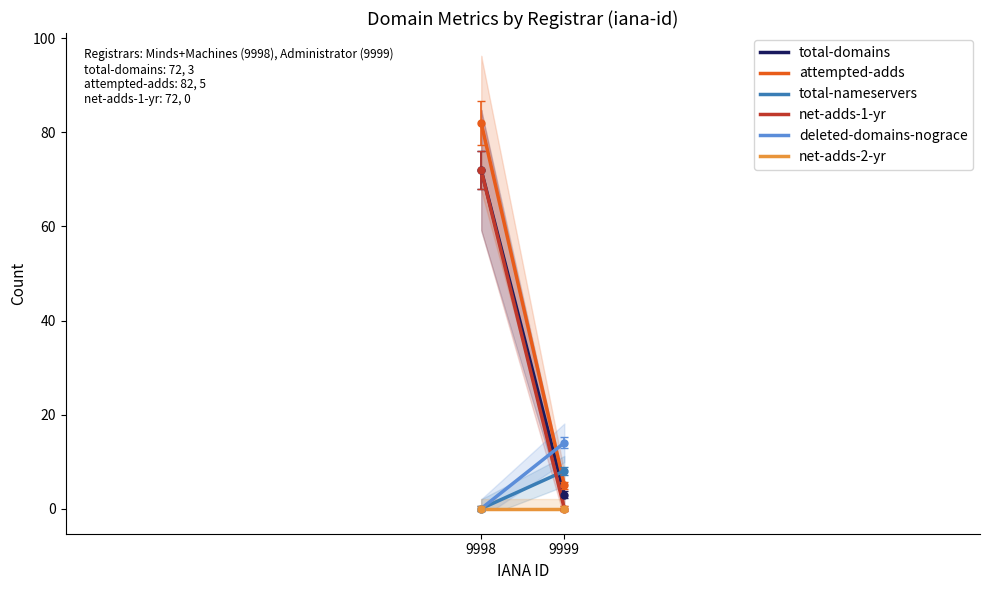

What is the sum of all total-nameservers values?

1200.0